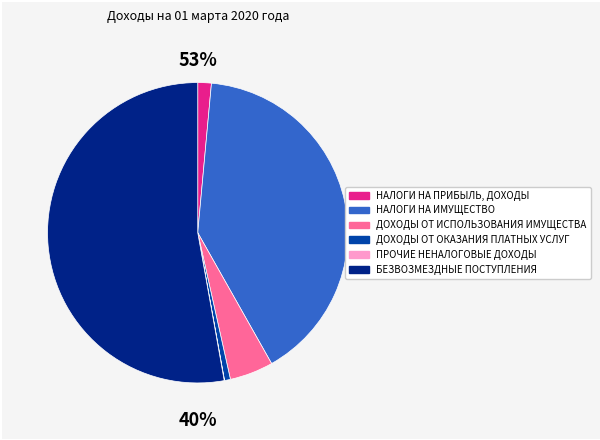

Which slice is the smallest?

ПРОЧИЕ НЕНАЛОГОВЫЕ ДОХОДЫ